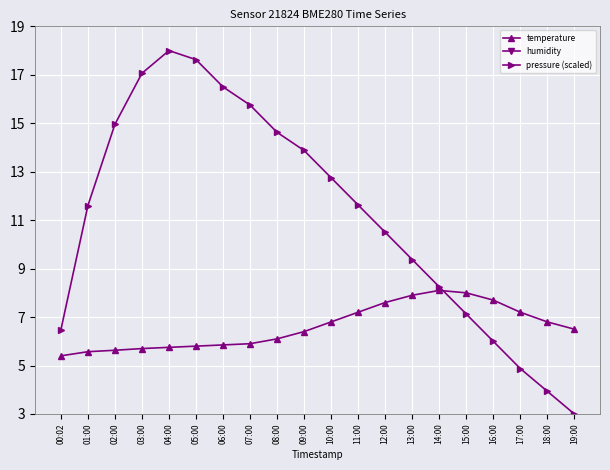

At which label does pressure (scaled) reach its peak?

04:00